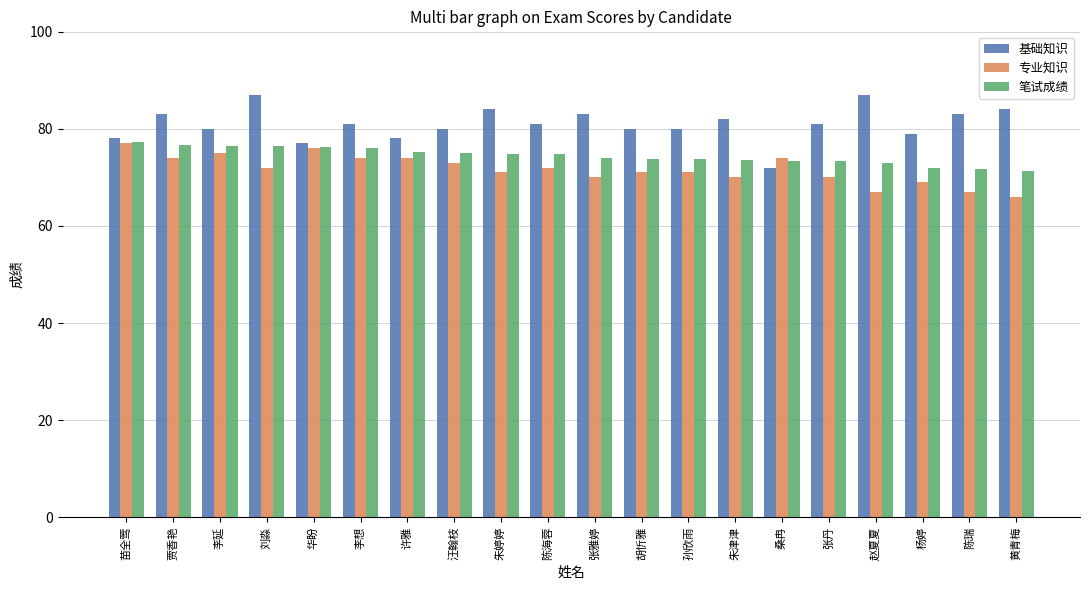

Which series has the largest range (max minus min)?

基础知识